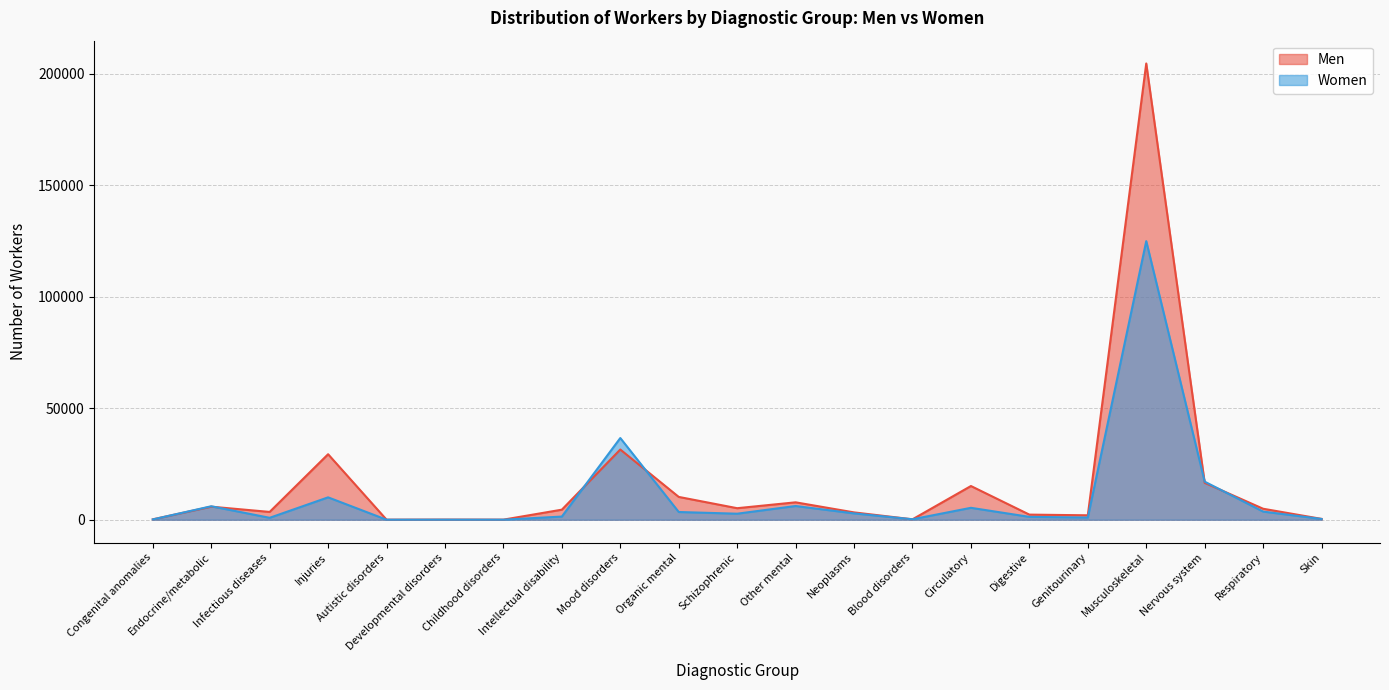

Where is the first local minimum for Women?

Infectious diseases